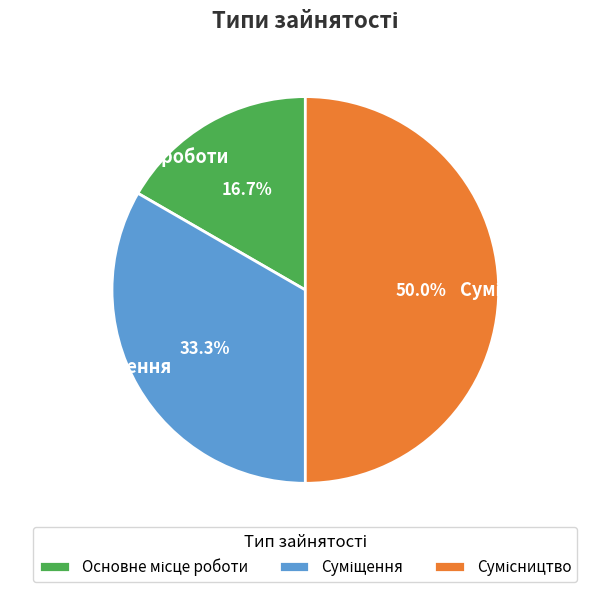

Count the number of slices in the pie.

3